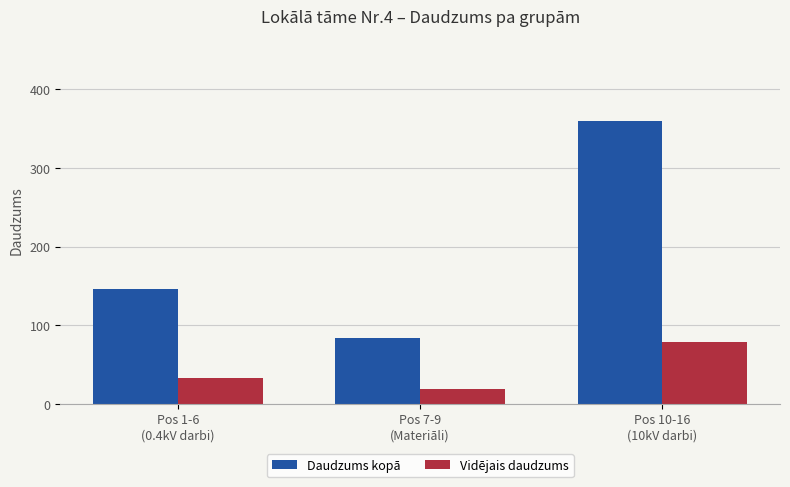

Is the value of Vidējais daudzums at Pos 1-6
(0.4kV darbi) greater than the value of Daudzums kopā at Pos 1-6
(0.4kV darbi)?

No